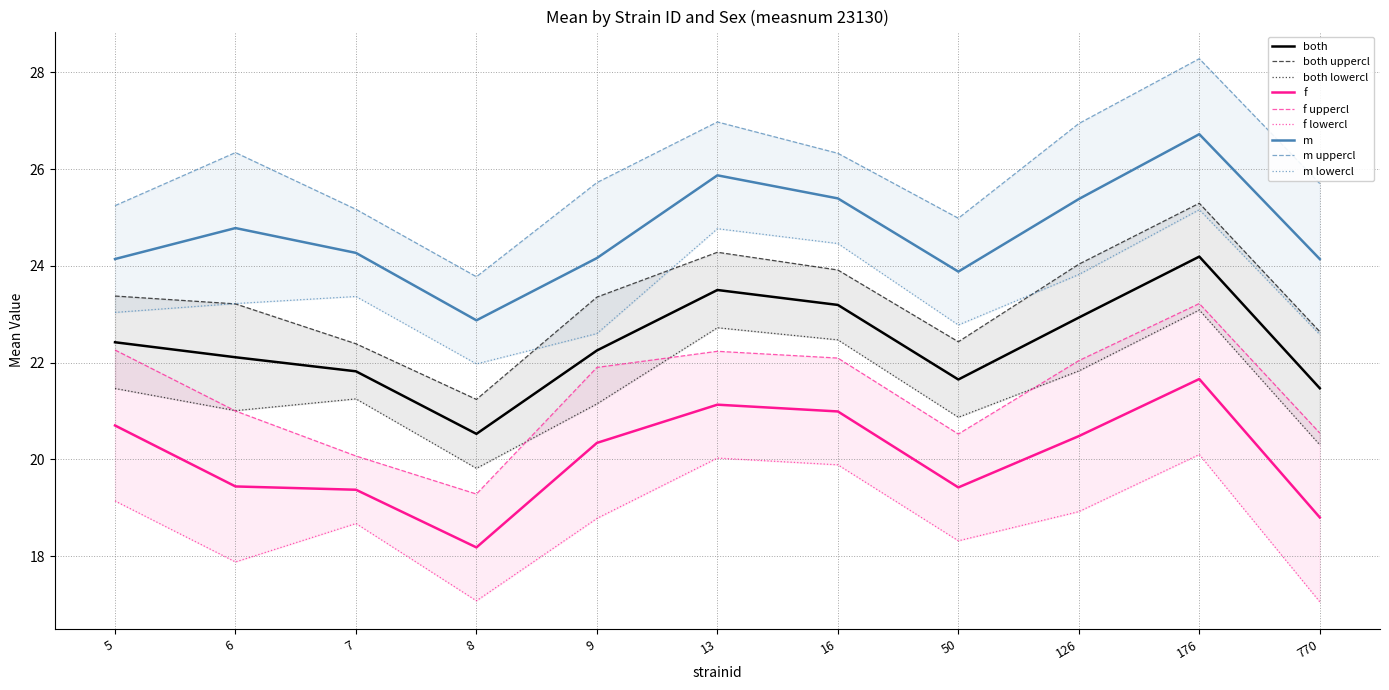

Rank the series by their average value, from lowest to highest.

f, both, m